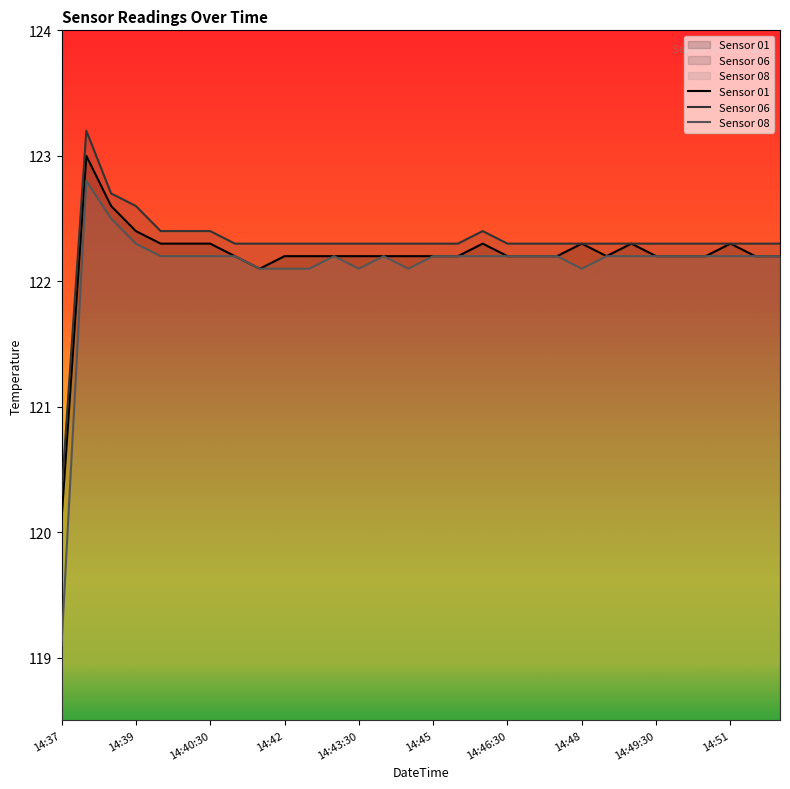

The value of Sensor 06 at 14:38:30 is 64.5. True or false?

False